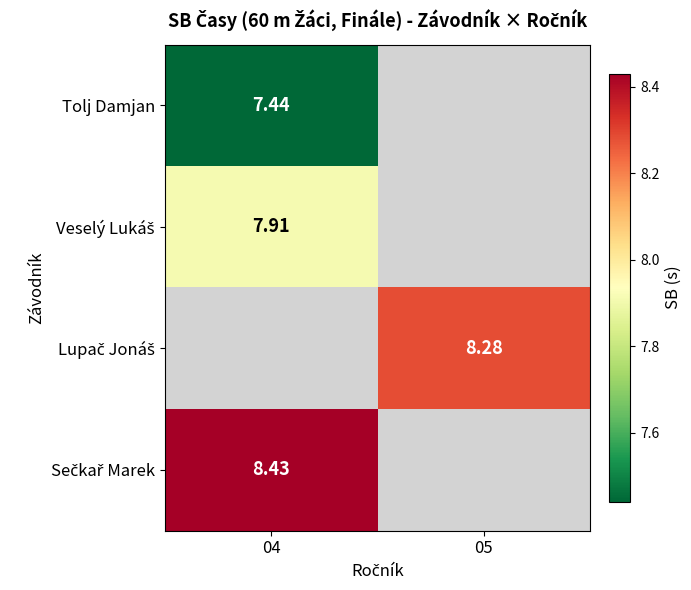

How many categories are shown in the chart?

2